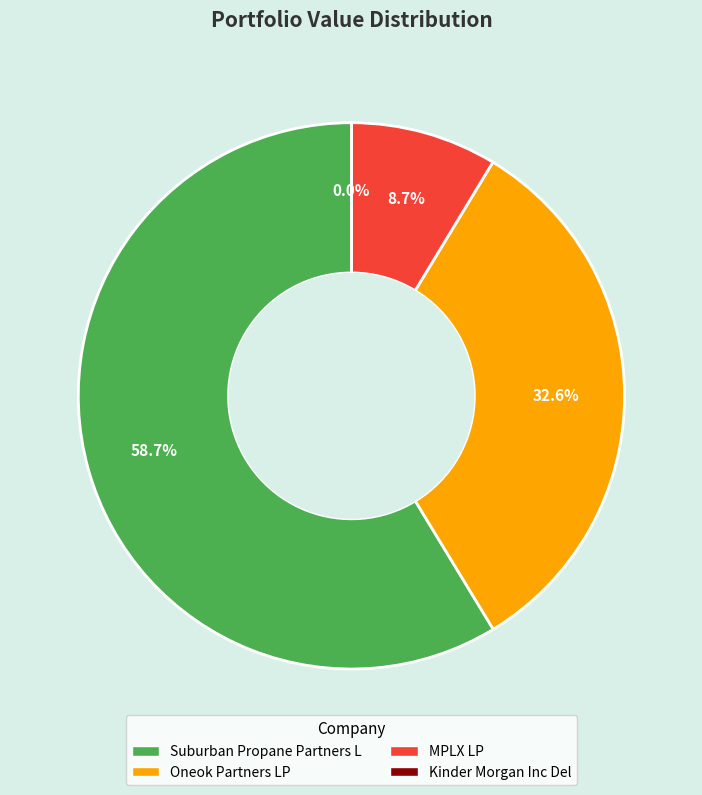

To the nearest percent, what portion does MPLX LP represent?

9%